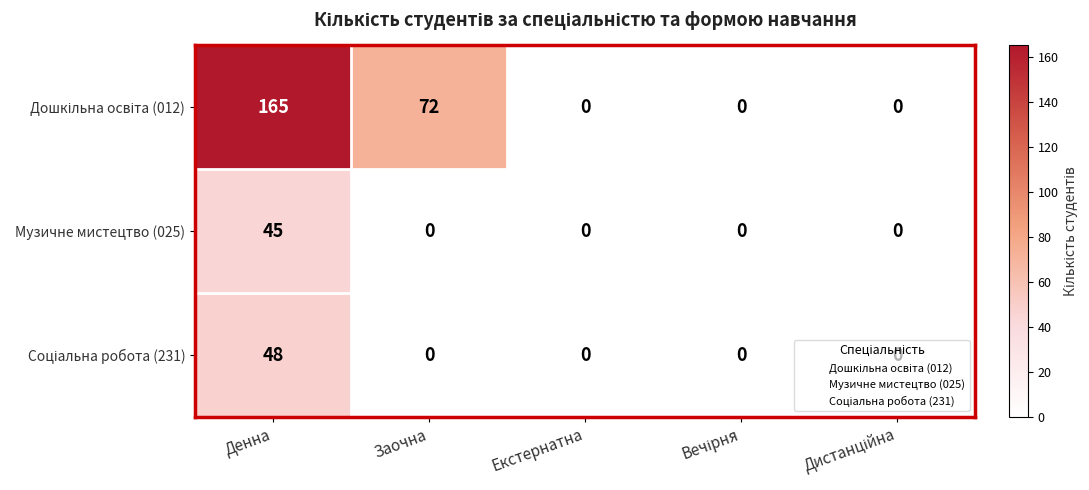

What is the difference between the maximum and second lowest values in the Музичне мистецтво (025) series?

45